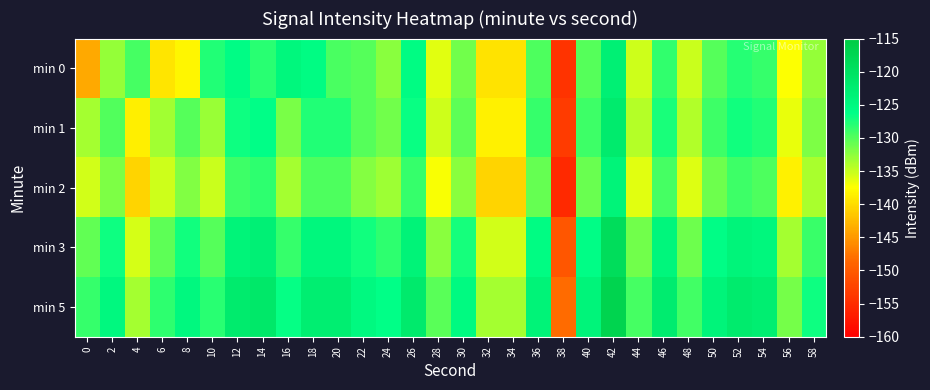

Between 42 and 30, which is larger?

42